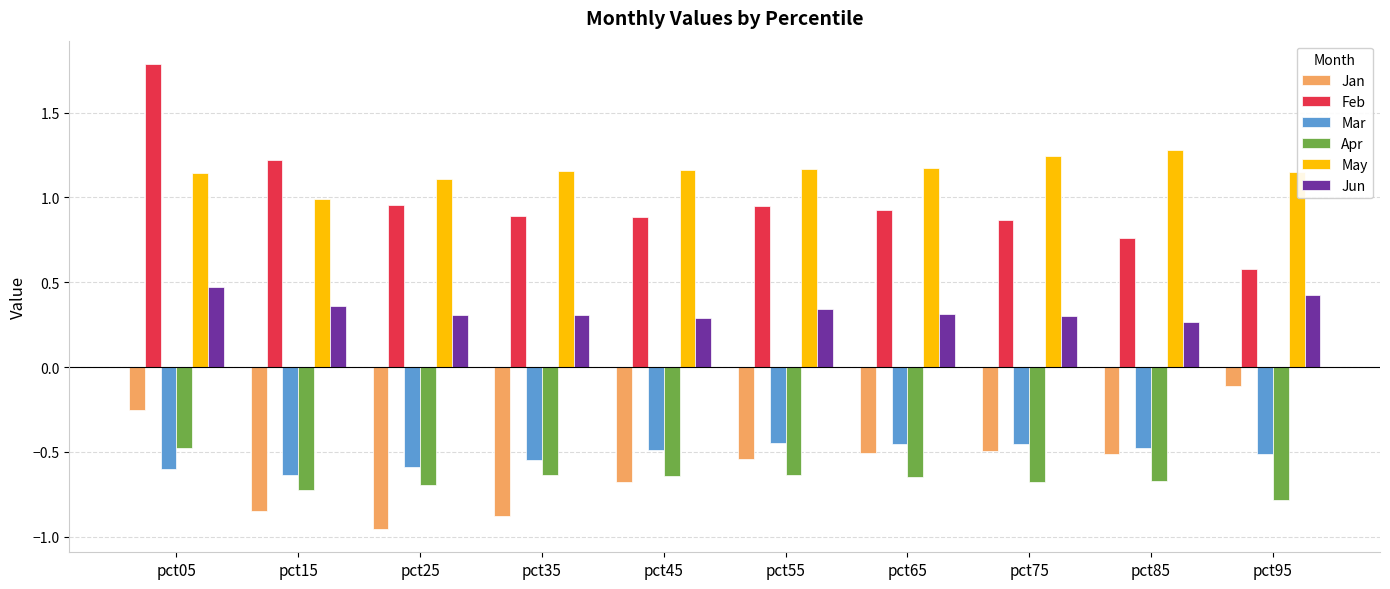

How many distinct data groups are displayed?

6